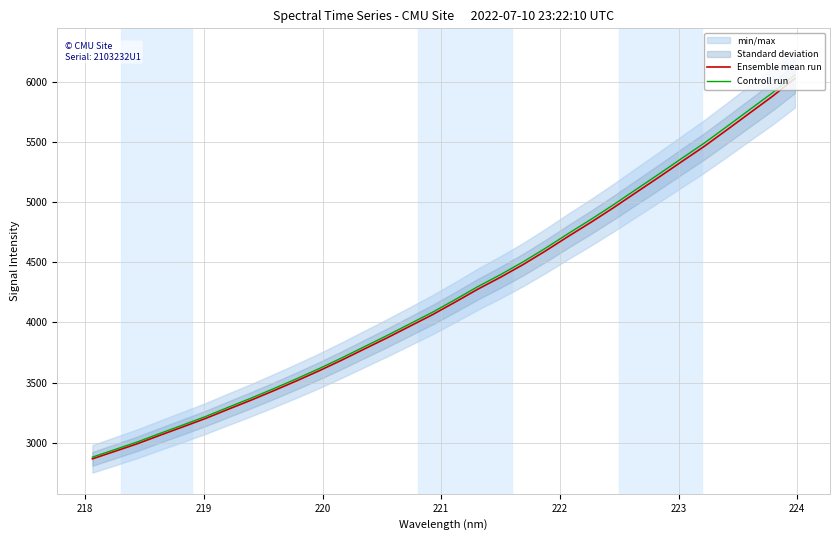

What is the sum of all Controll run values?

136162.6